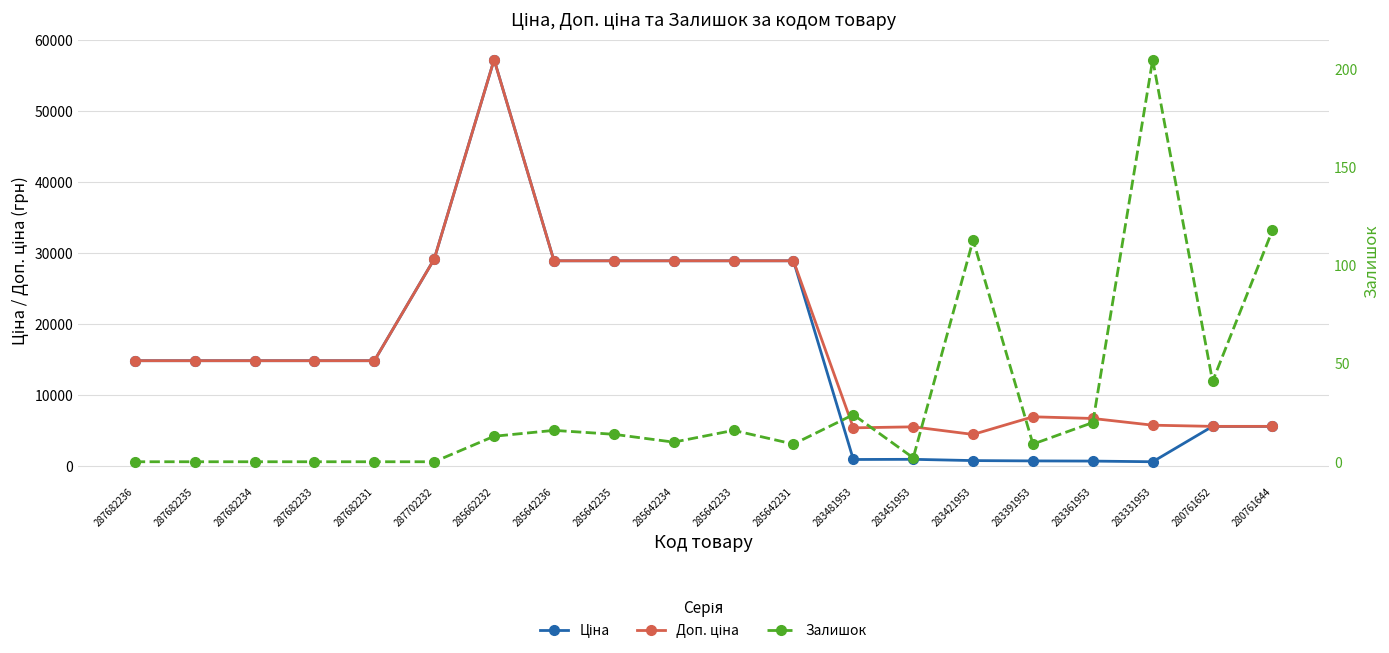

What is the spread (max minus min) of values at 285642234?

28891.7